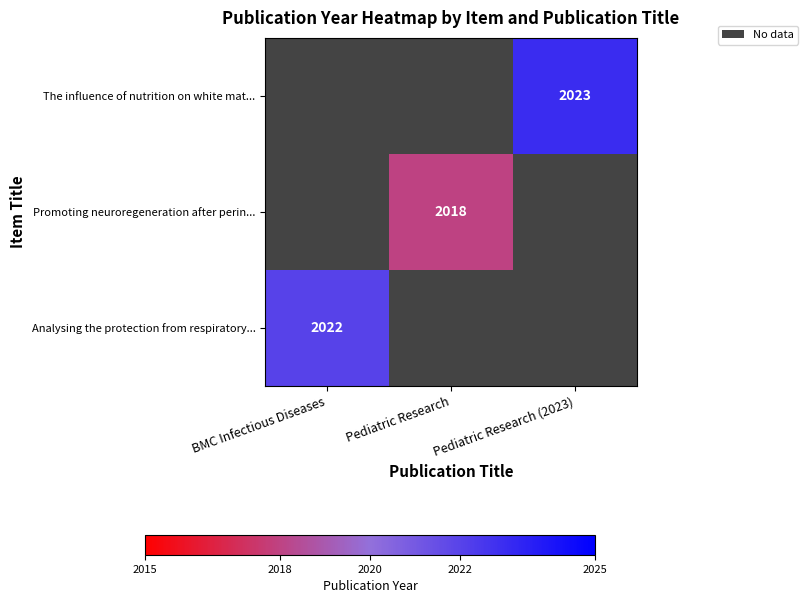

The Promoting neuroregeneration after perin... series shows 3588 at Pediatric Research. True or false?

False